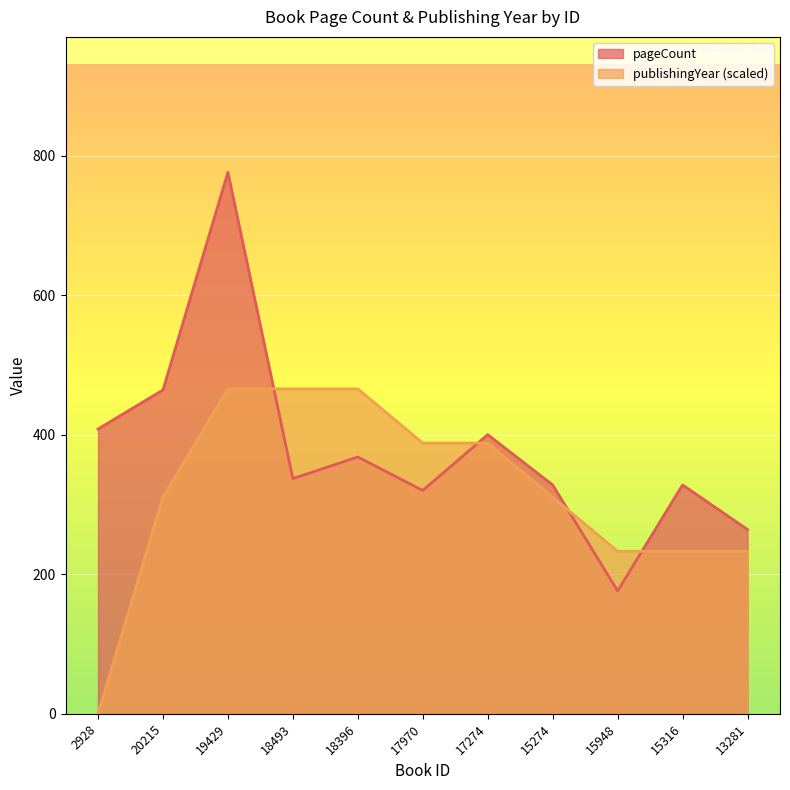

Which has a higher value, 15274 or 13281?

15274